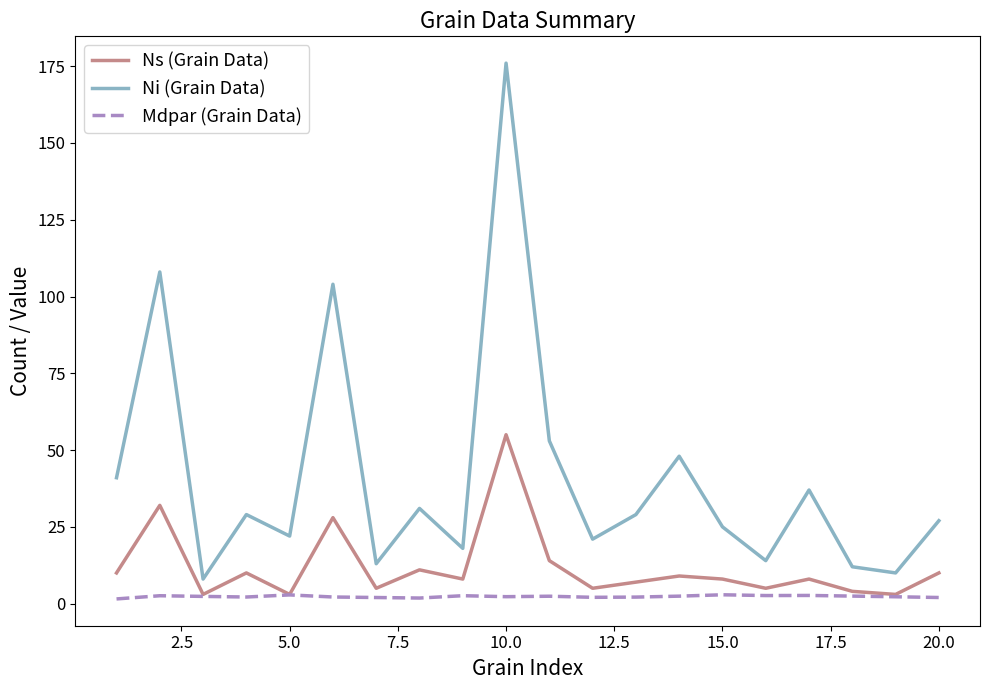

True or false: Ni (Grain Data) and Ns (Grain Data) intersect in this chart.

False